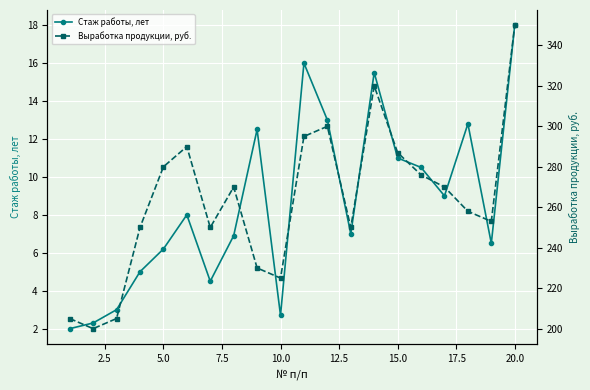

What is the value of the Выработка продукции, руб. point at the 7th from the left?

250.0